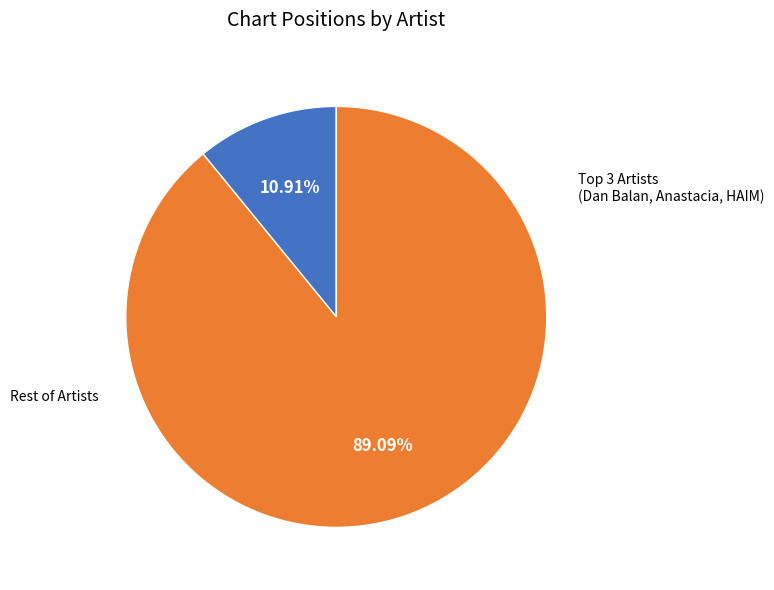

Is there any slice that represents more than half of the pie?

Yes